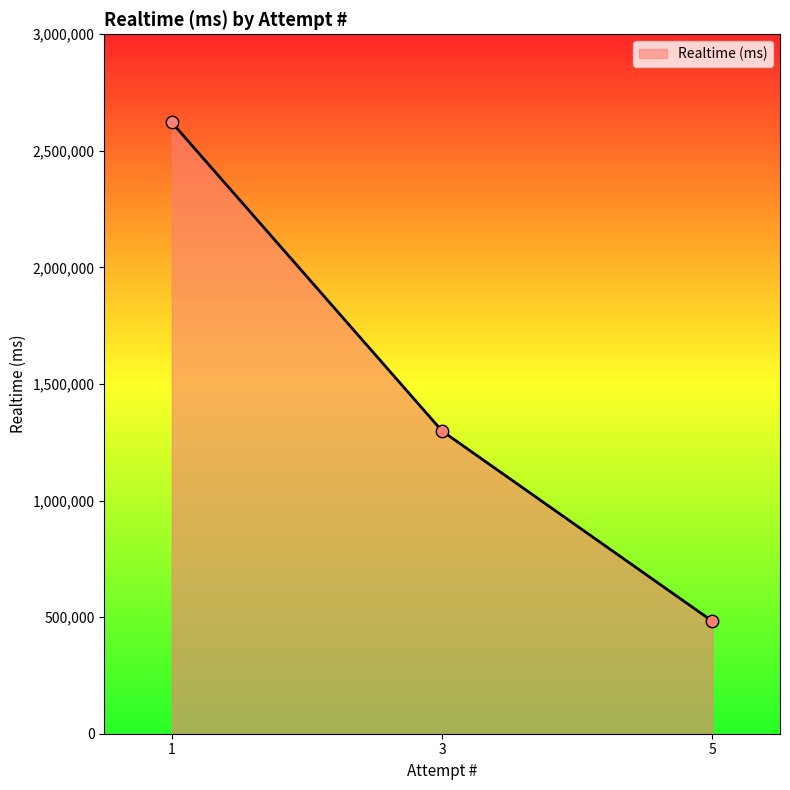

Approximately how many times larger is the value at 1 compared to 5?

5.4